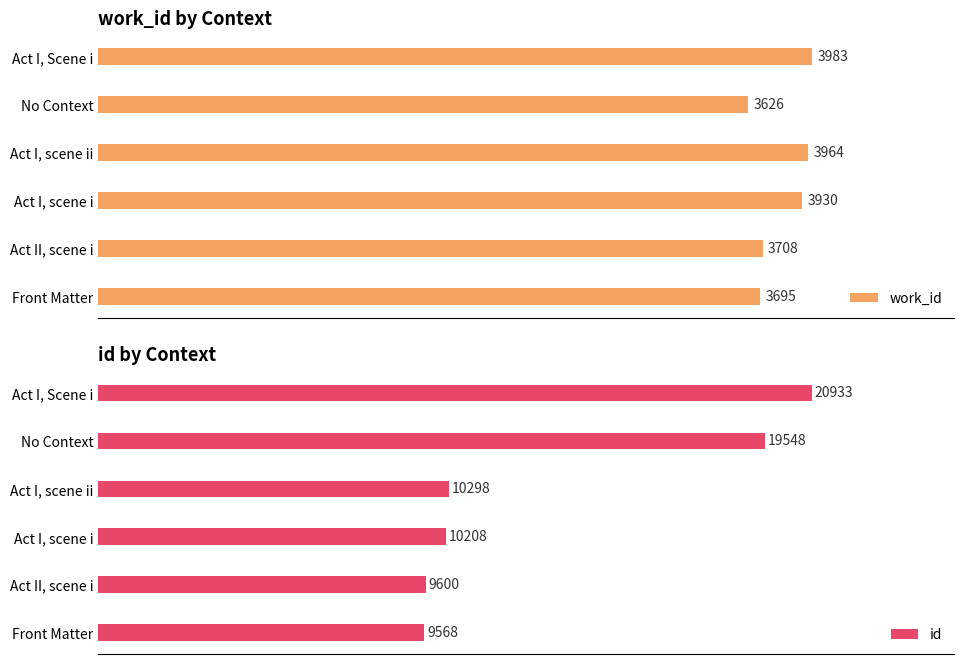

List the labels in order of id value, largest first.

Act I, Scene i, No Context, Act I, scene ii, Act I, scene i, Act II, scene i, Front Matter